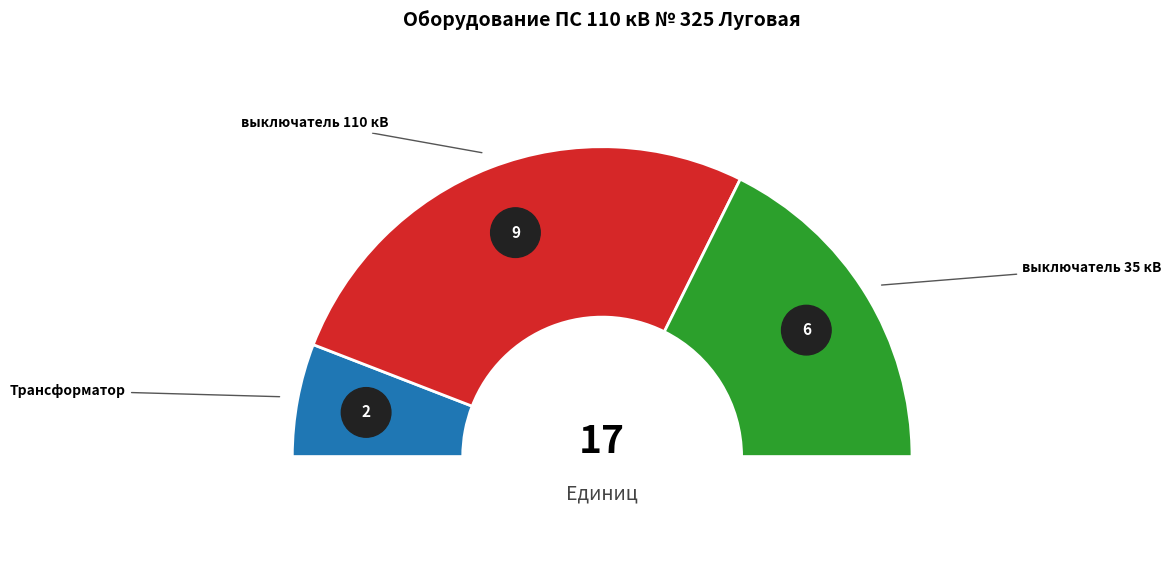

The выключатель 35 кВ slice represents 50% of the pie. True or false?

False